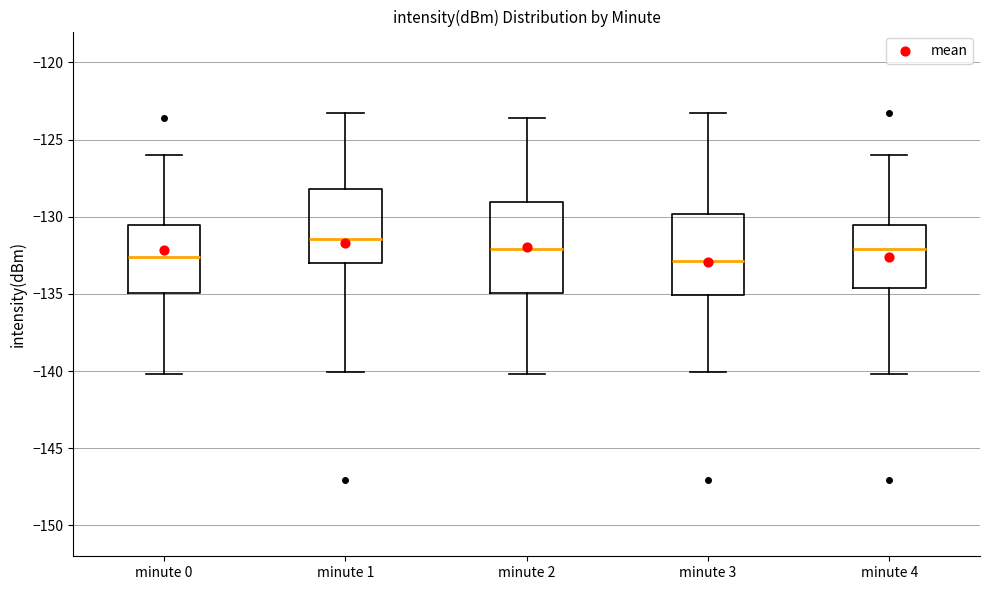

Comparing the boxes themselves (not the whiskers), which one is the tallest?

minute 2